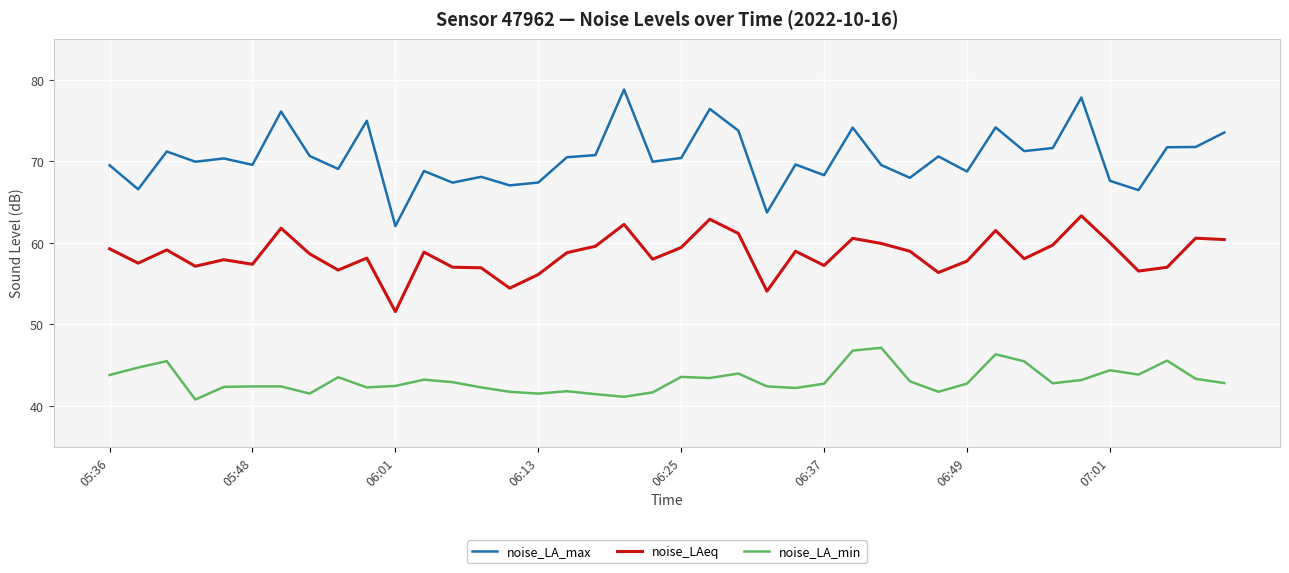

Which series has the largest total across all categories?

noise_LA_max